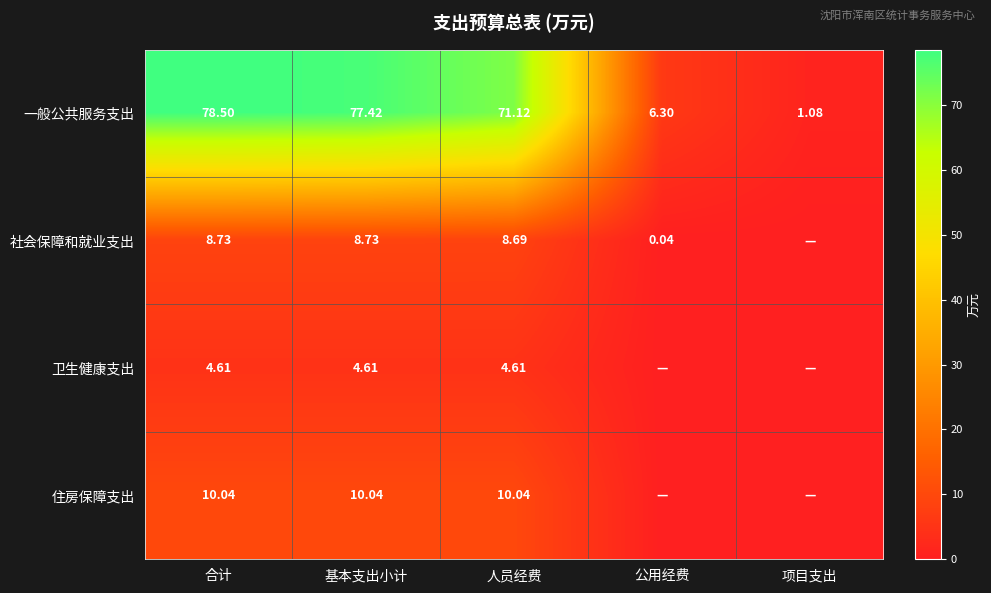

Where does the 一般公共服务支出 series first go above 71?

合计